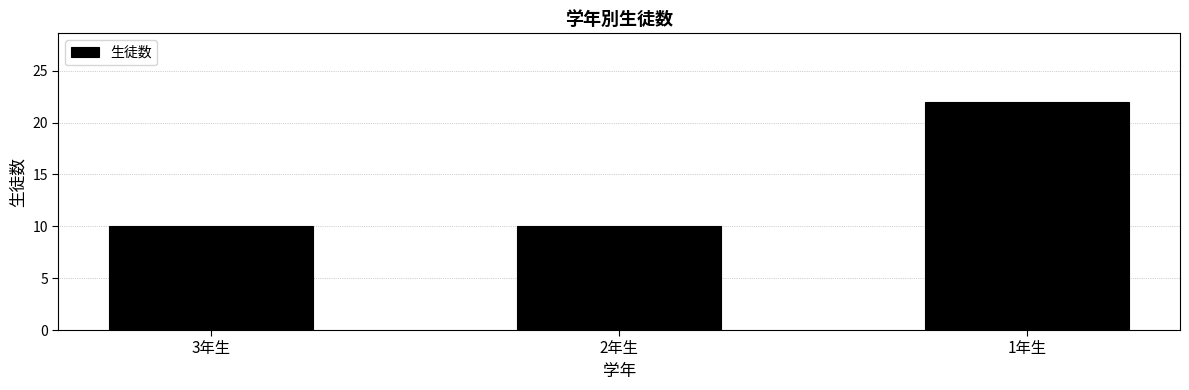

How many series are shown in this chart?

1